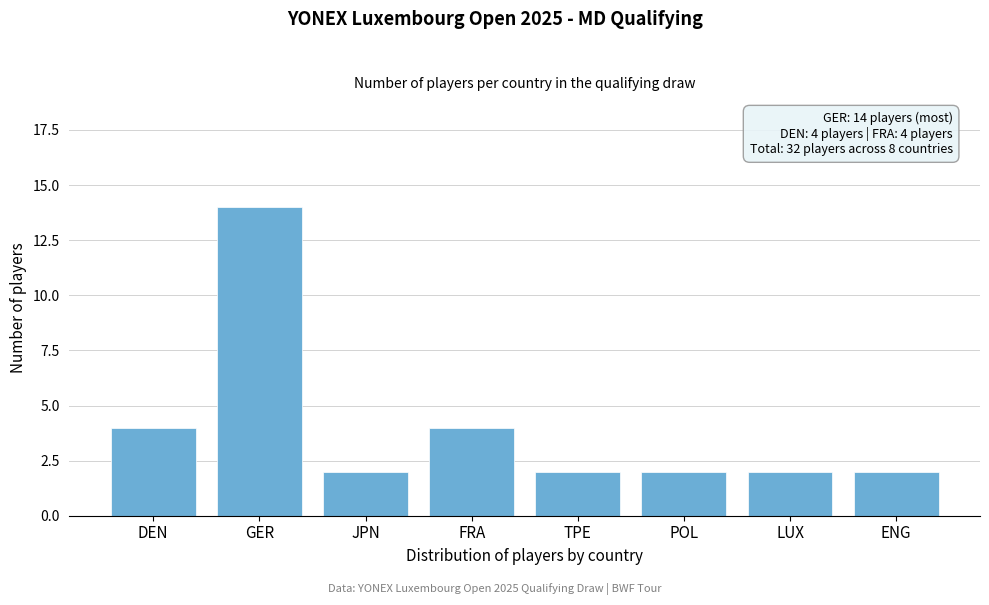

Reading left to right, list all the values displayed in this chart.

4	14	2	4	2	2	2	2